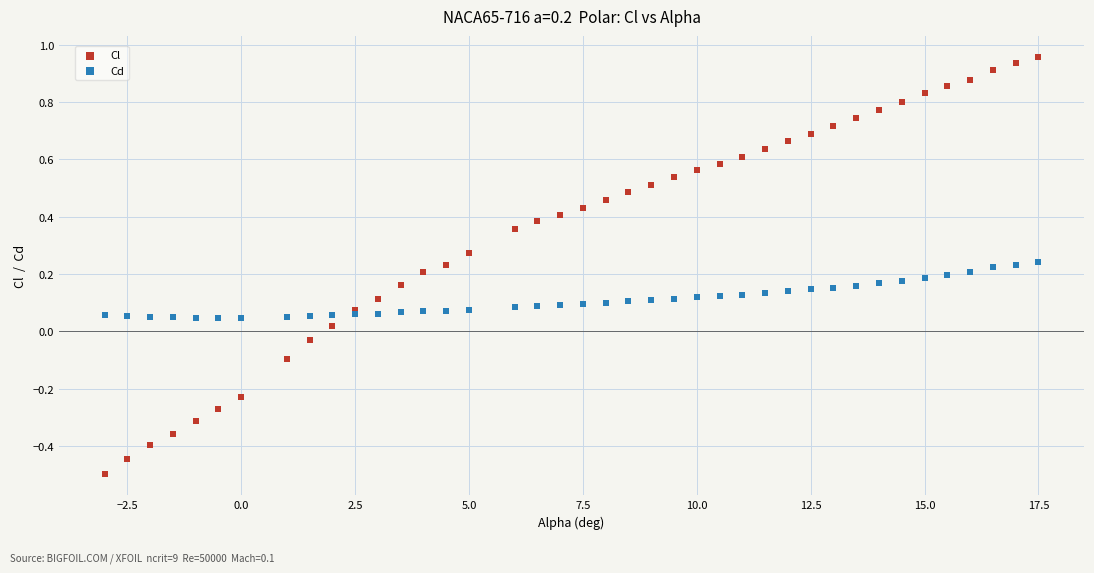

Which series reaches the maximum Y coordinate?

Cl